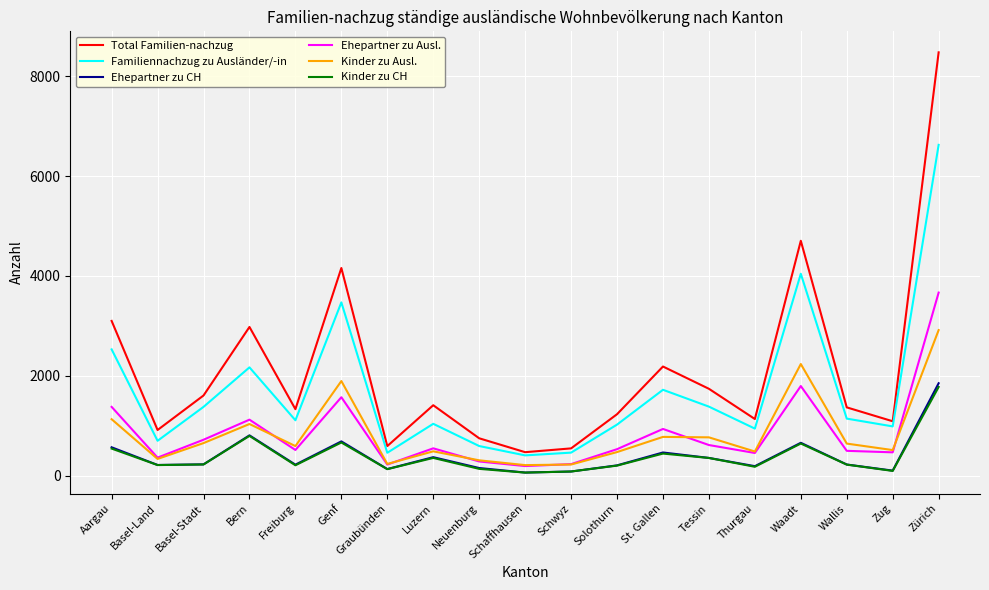

What are all the series names shown in the legend?

Total Familien-nachzug, Familiennachzug zu Ausländer/-in, Ehepartner zu CH, Ehepartner zu Ausl., Kinder zu Ausl., Kinder zu CH